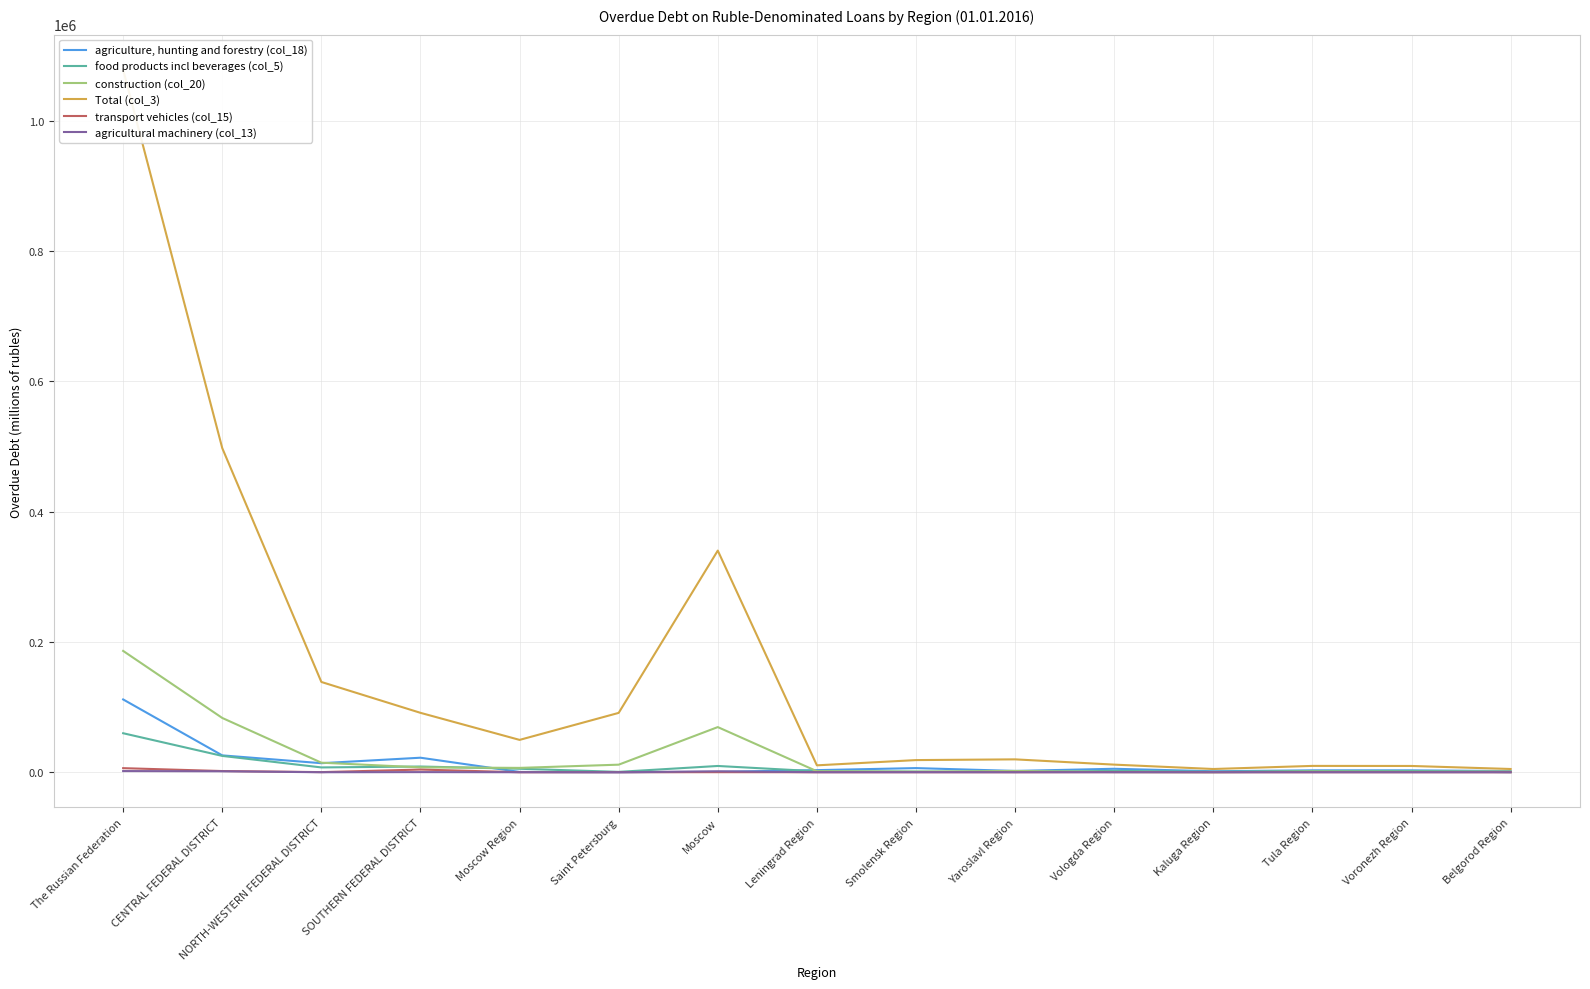

What position from the right is Leningrad Region?

8